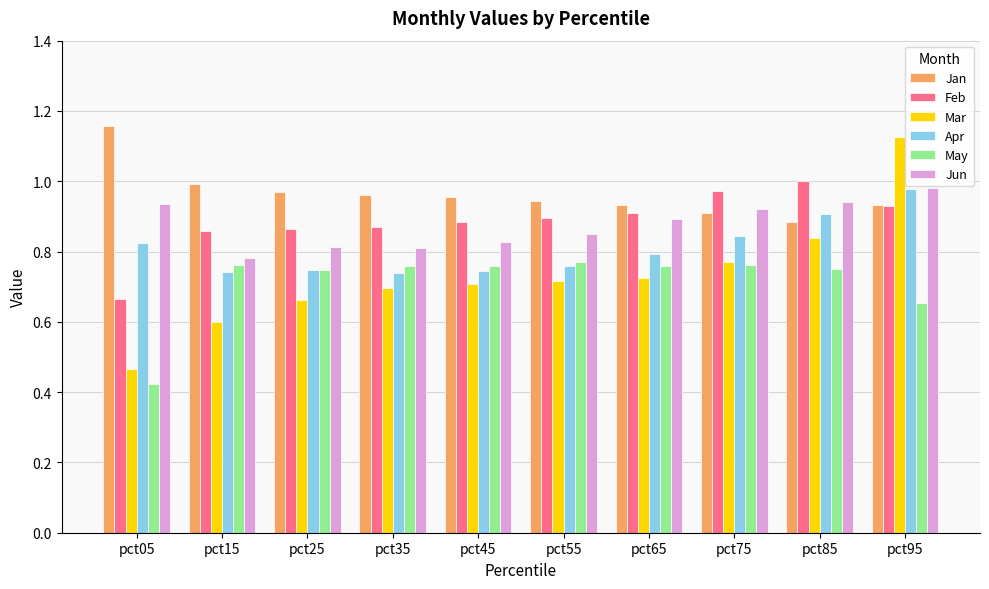

Which series has the largest total across all categories?

Jan